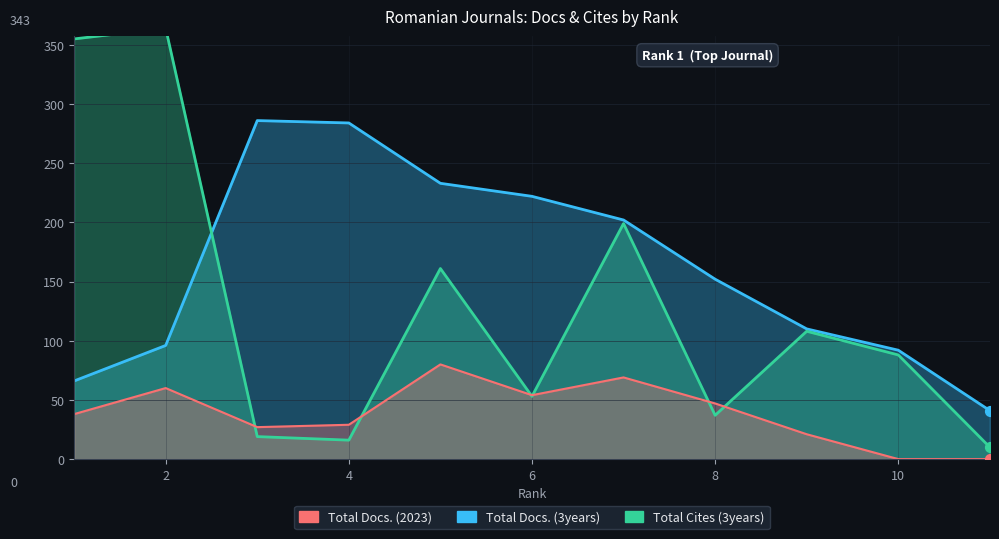

Which series has the largest Y range (max minus min)?

Total Cites (3years)